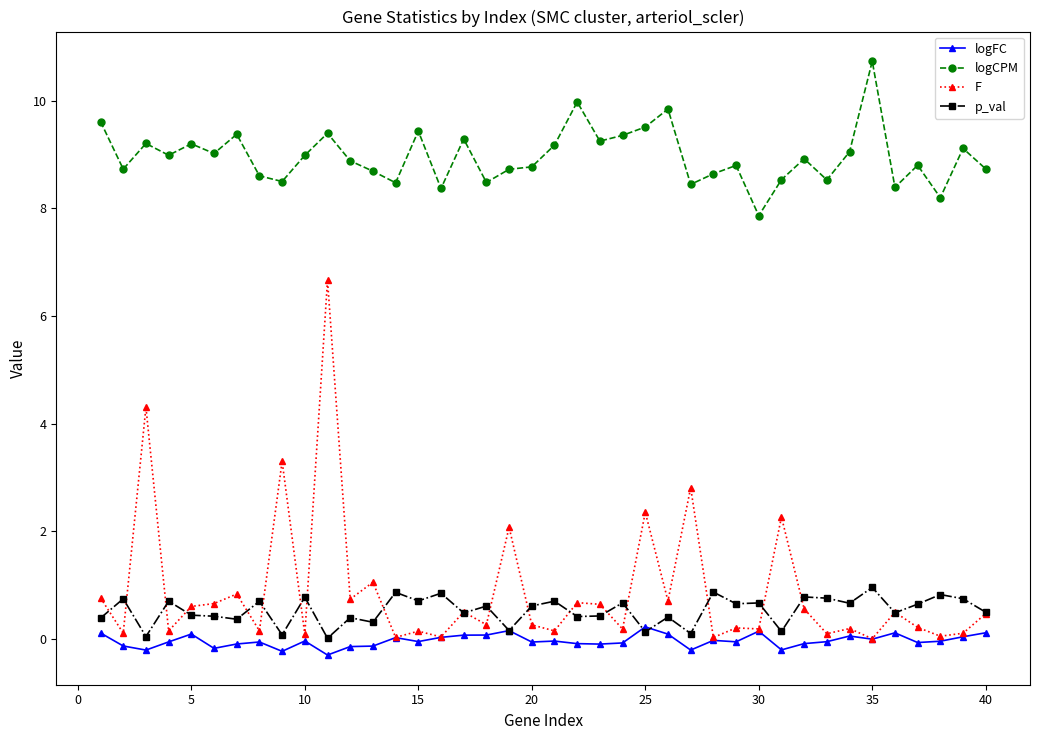

In logFC, how many points are higher than both neighbors (excluding endpoints)?

11